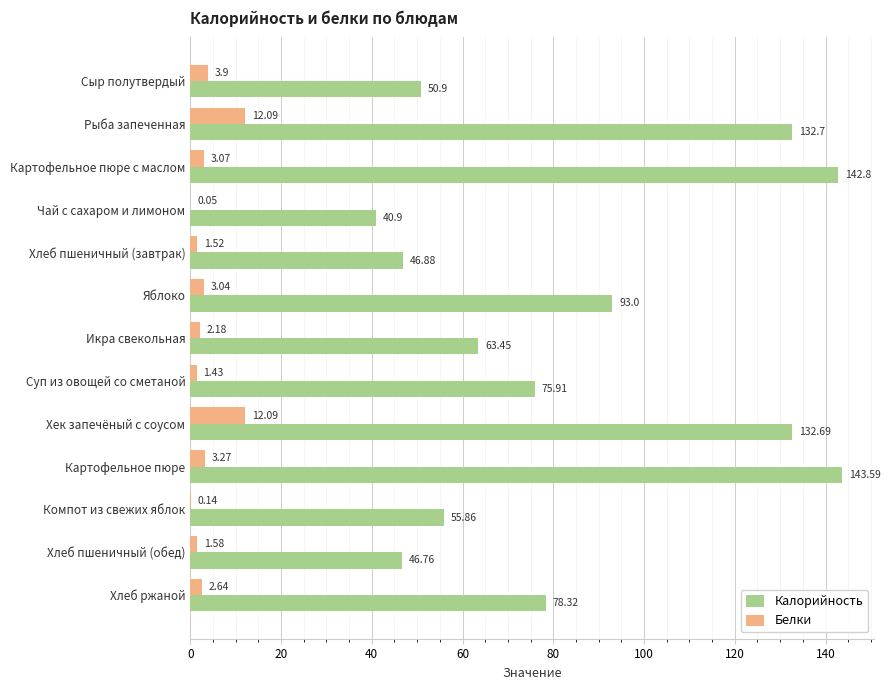

Which category has the highest value across all series?

Картофельное пюре